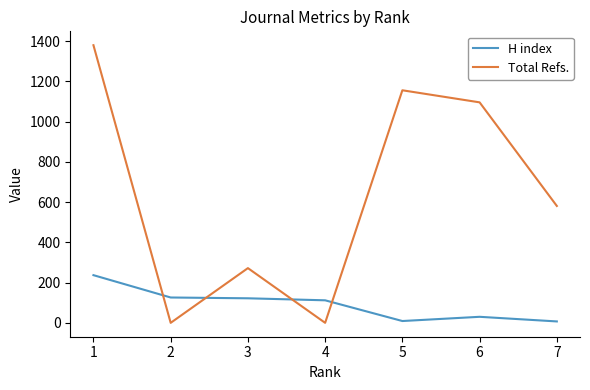

True or false: H index and Total Refs. cross at least once.

True